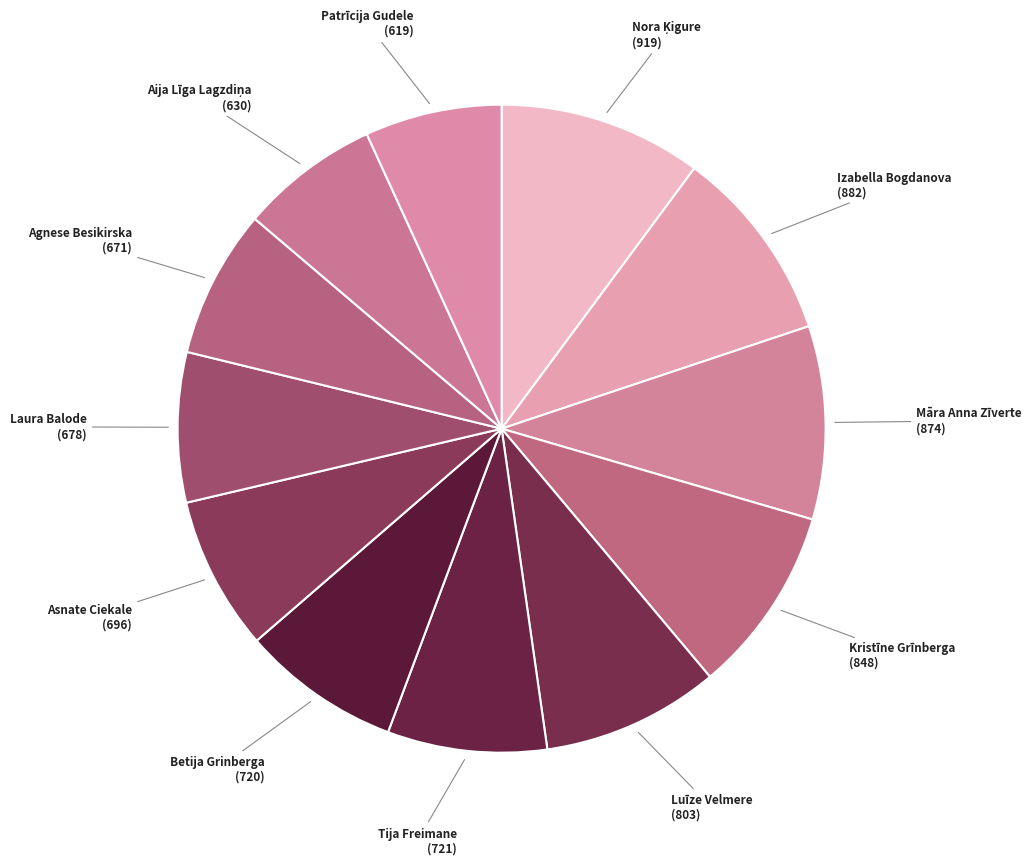

How many slices are in this pie chart?

12